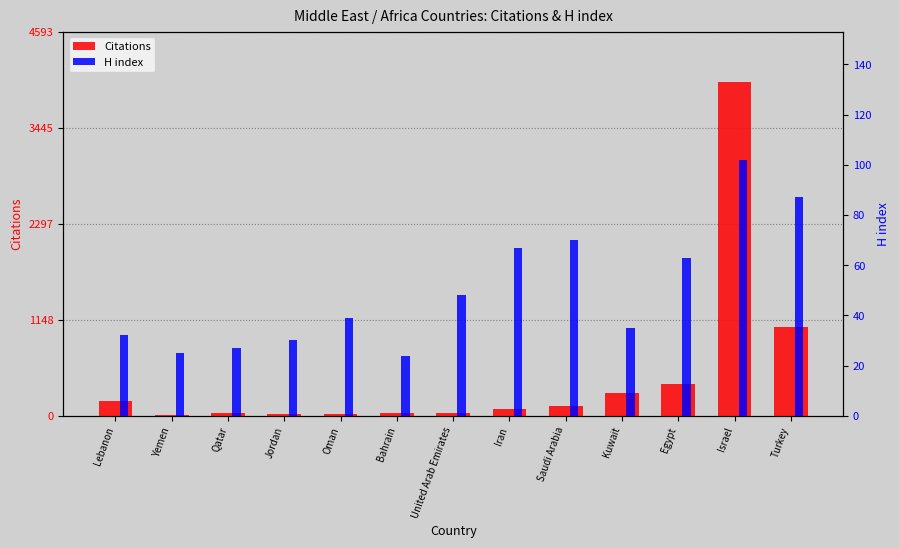

What is the maximum value shown in the chart?

3994